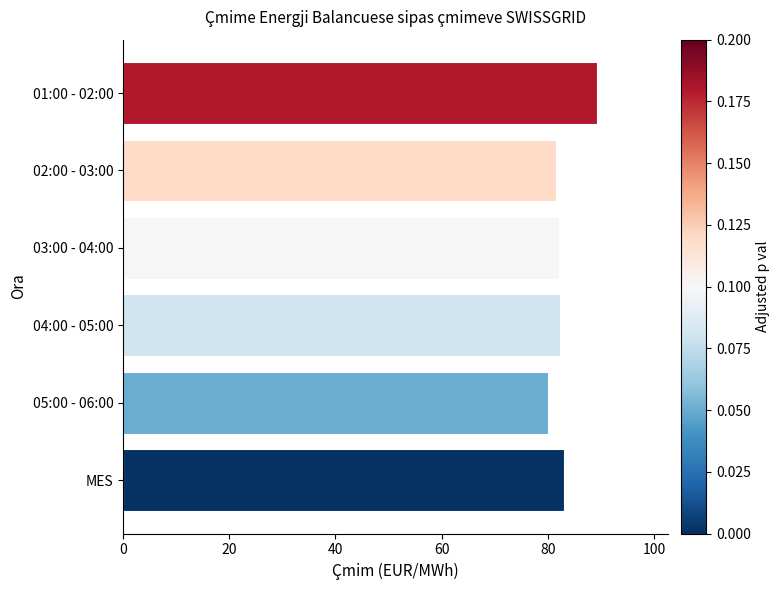

What is the value of the 3rd bar from the top?

82.2